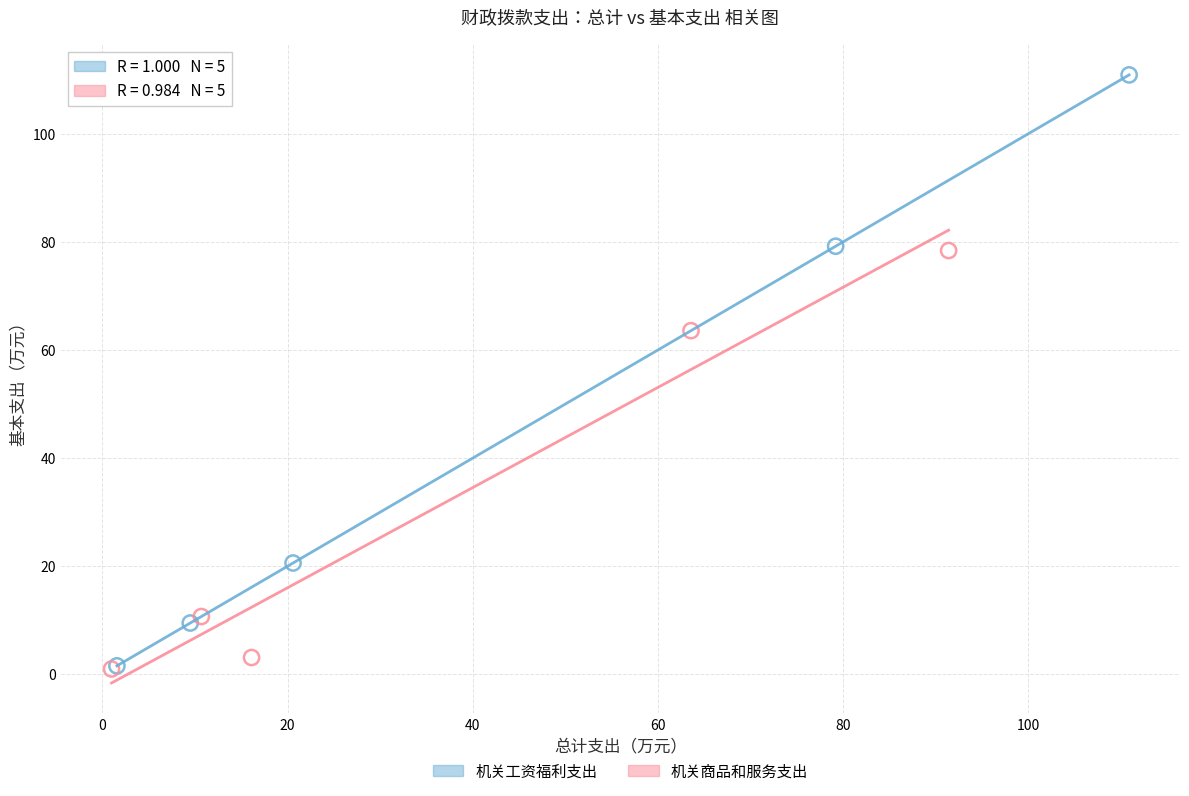

Which series has the largest Y range (max minus min)?

机关工资福利支出